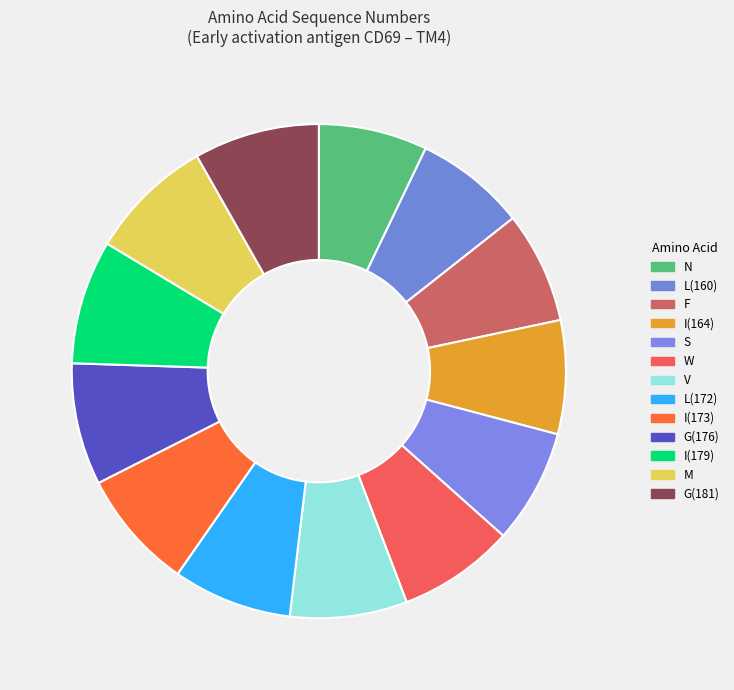

How many segments does this pie chart have?

13